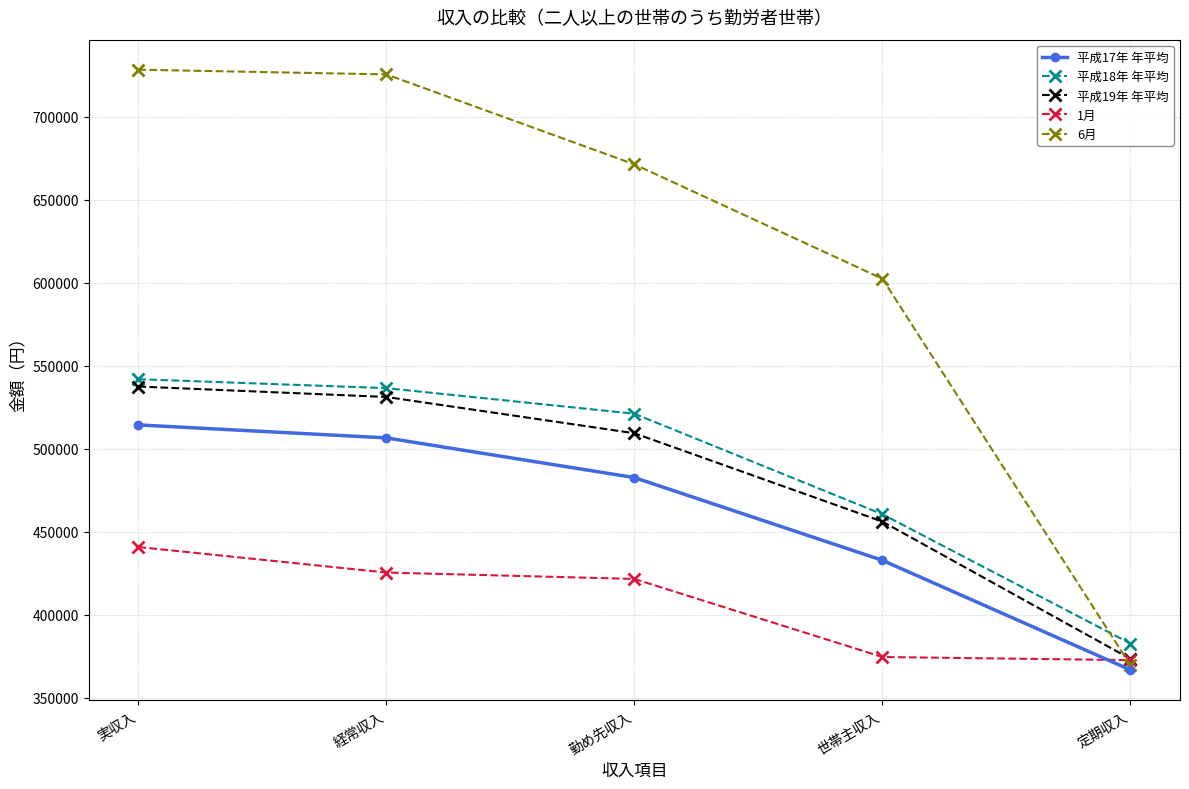

What is the difference between the 1月 values at 勤め先収入 and 世帯主収入?

46993